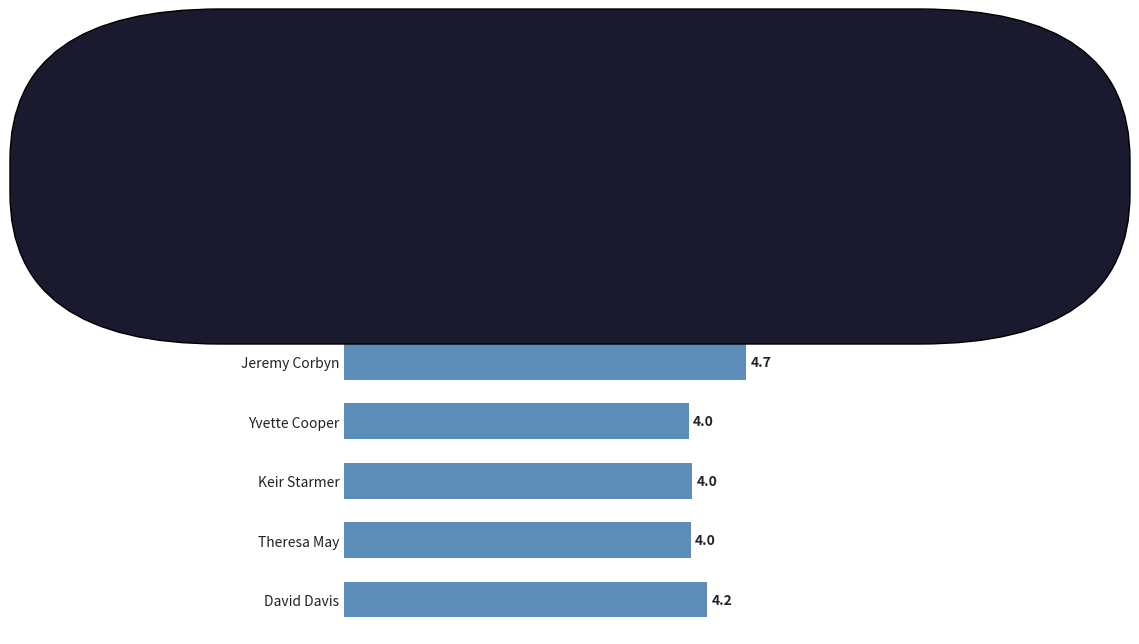

Which has a higher value, Keir Starmer or David Davis?

David Davis